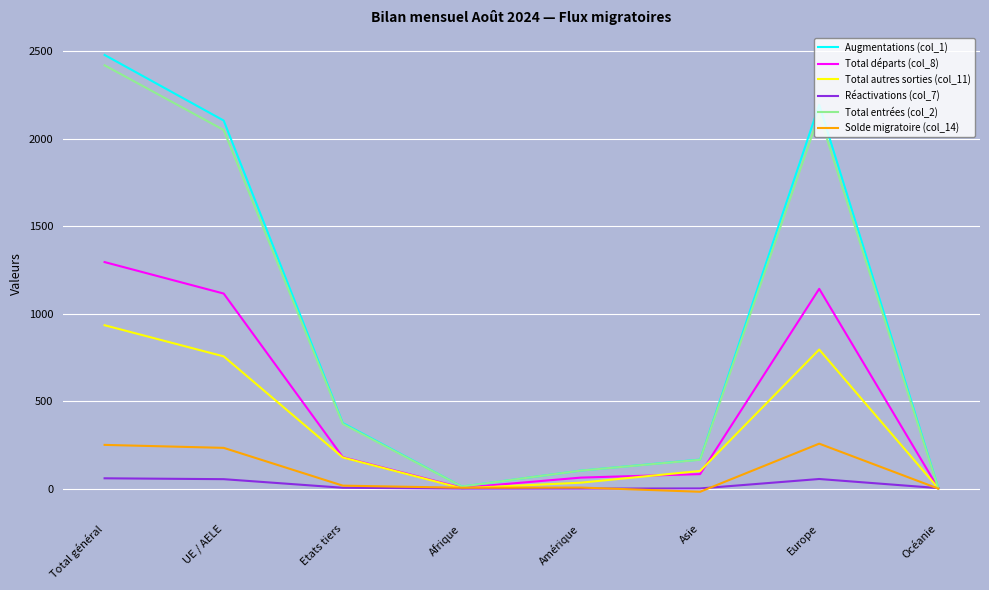

Is this an area chart (filled region under the line)?

No